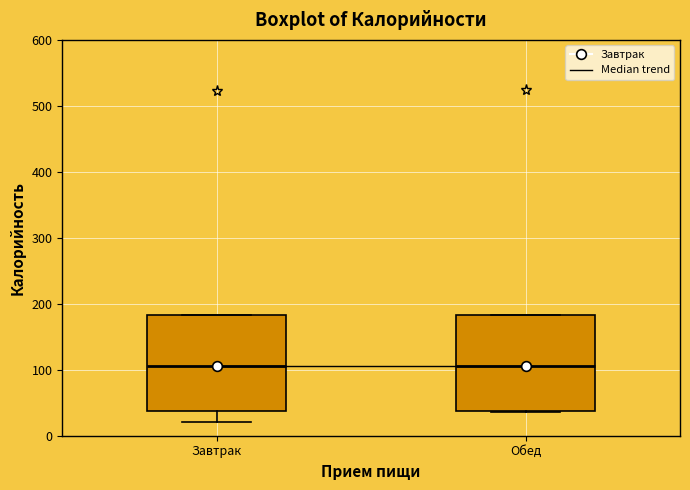

Where does the median line of the box for Обед sit on the y-axis? The values are not printed on the chart, so give them approximately, as read against the axis.

110